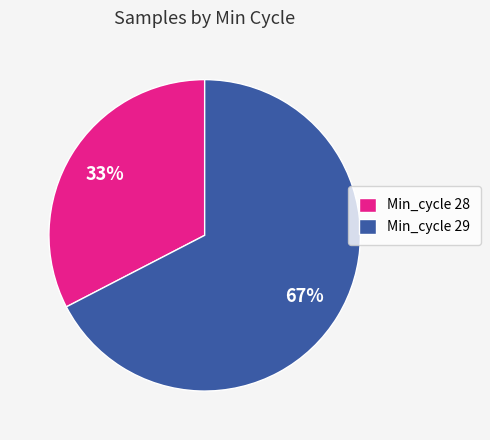

Rank the categories by value from lowest to highest.

Min_cycle 28, Min_cycle 29